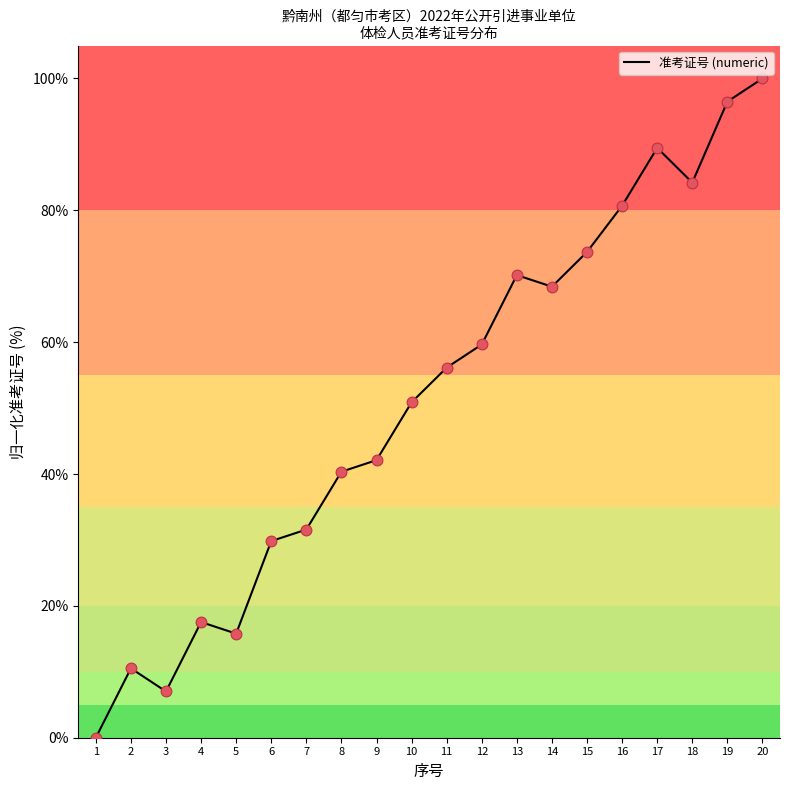

What is the change in value from 14 to 20?

+31.6